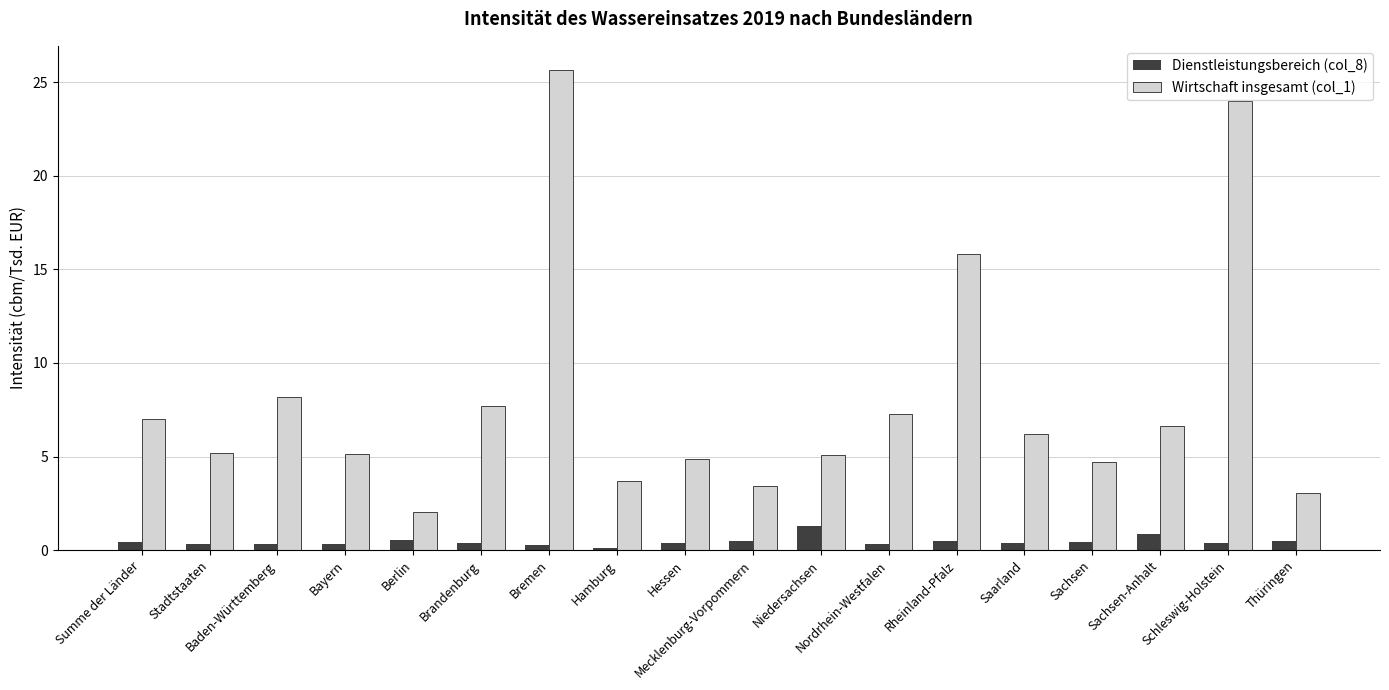

What is the total value across all series at Niedersachsen?

6.4